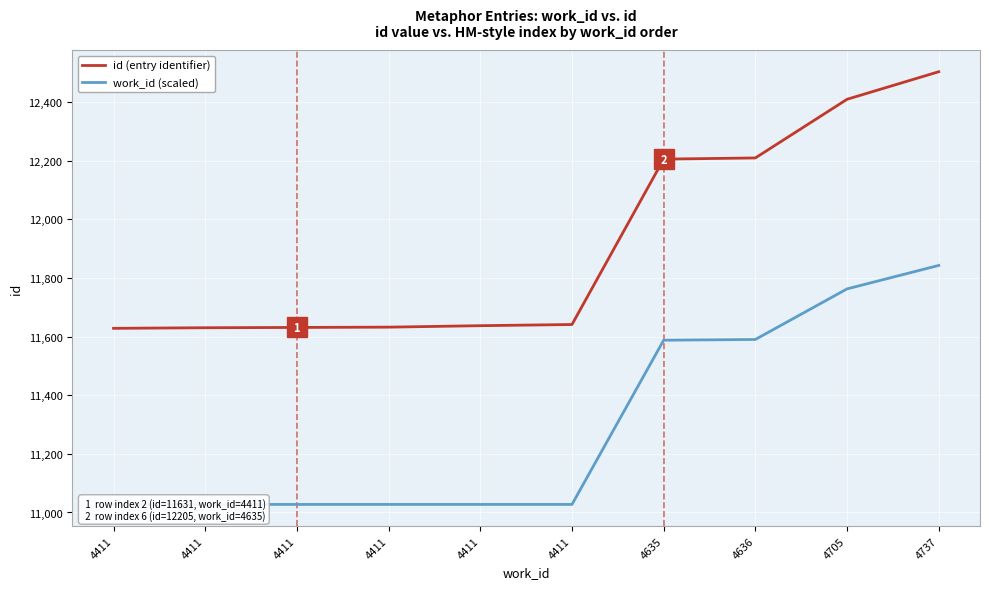

Reading right to left, extract all data points from this chart.

id (entry identifier): 12503.0	12409.0	12209.0	12205.0	11641.0	11637.0	11632.0	11631.0	11630.0	11628.0
work_id (scaled): 11842.5	11762.5	11590.0	11587.5	11027.5	11027.5	11027.5	11027.5	11027.5	11027.5